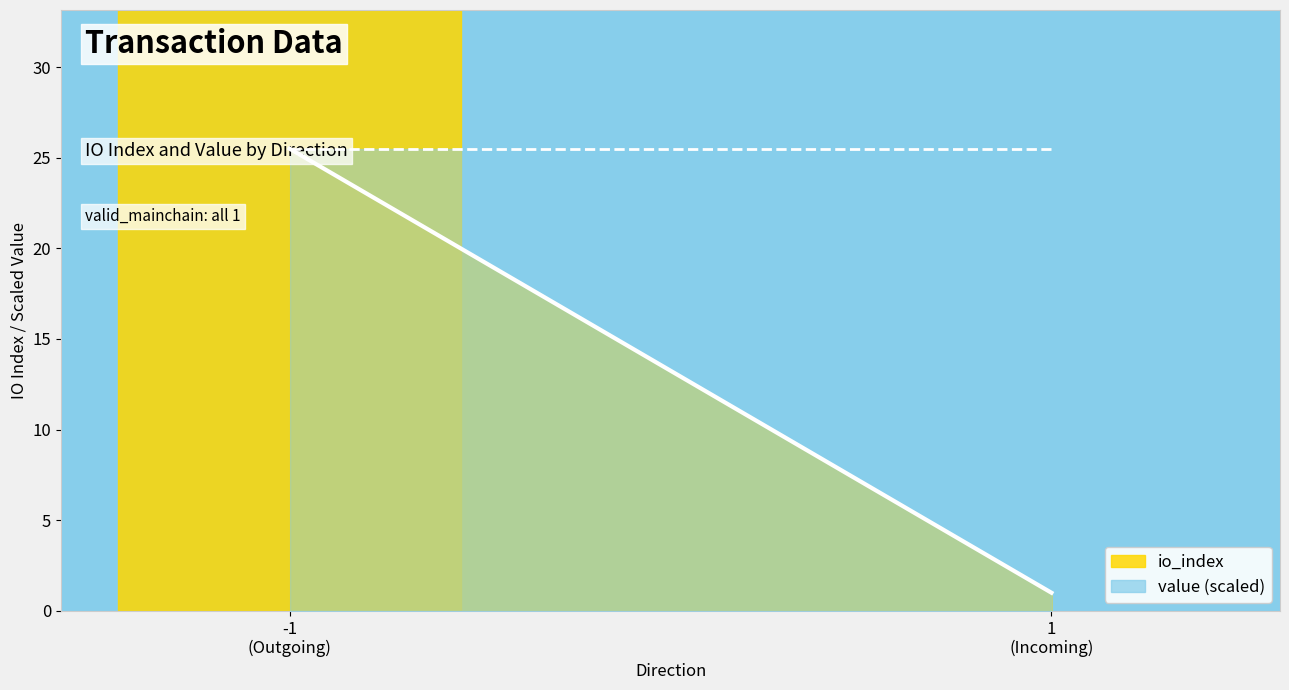

Is the value of value line at -1
(Outgoing) greater than the value of io_index line at 1
(Incoming)?

Yes